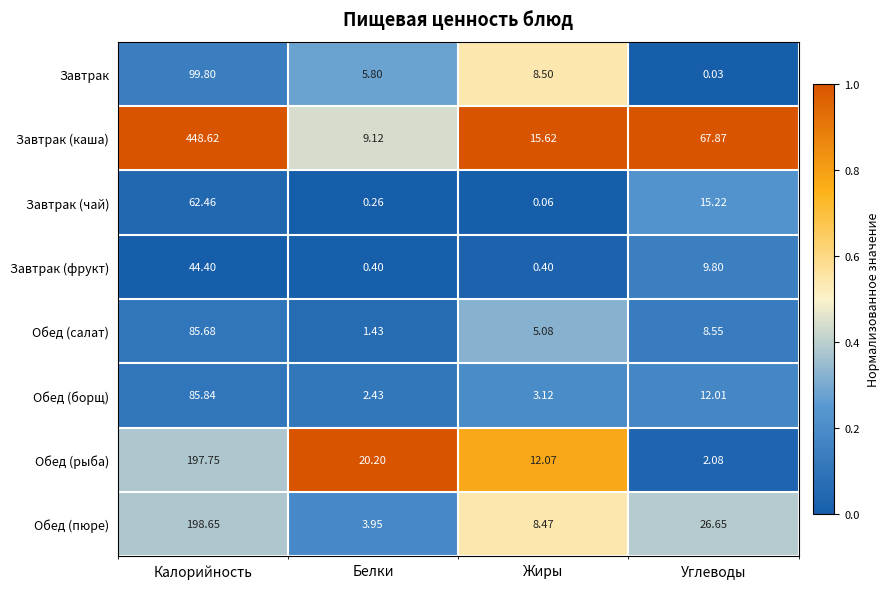

At Калорийность, list the series in order from smallest to largest.

Завтрак (фрукт), Завтрак (чай), Обед (салат), Обед (борщ), Завтрак, Обед (рыба), Обед (пюре), Завтрак (каша)